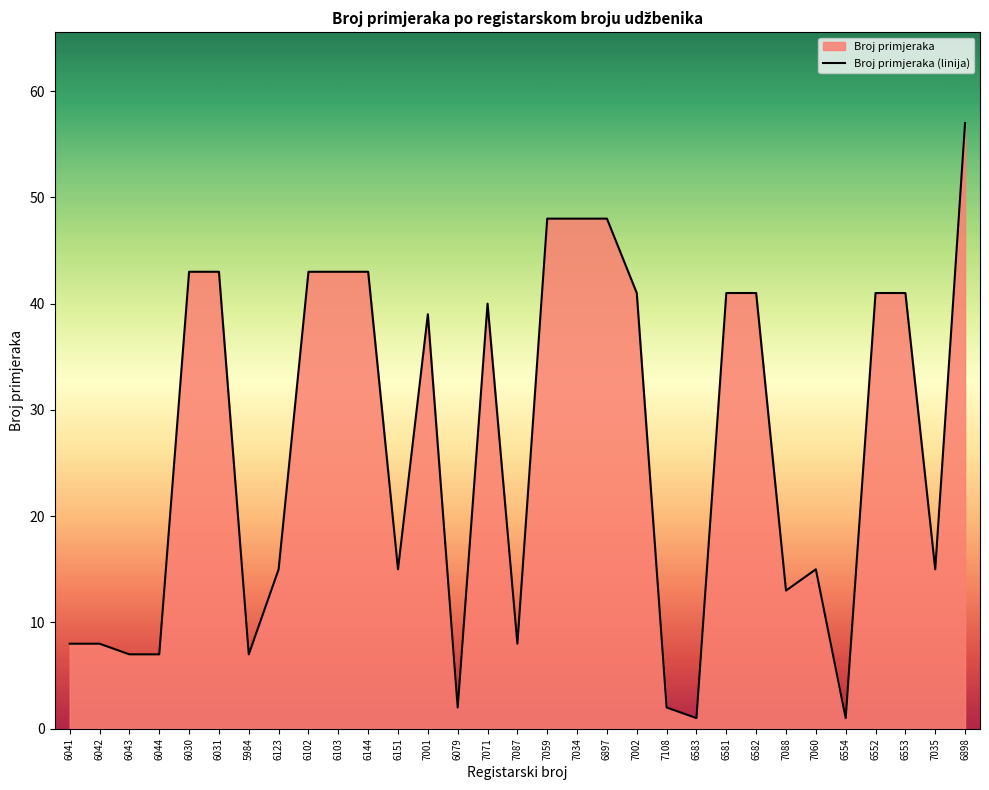

How many series are shown in this chart?

1